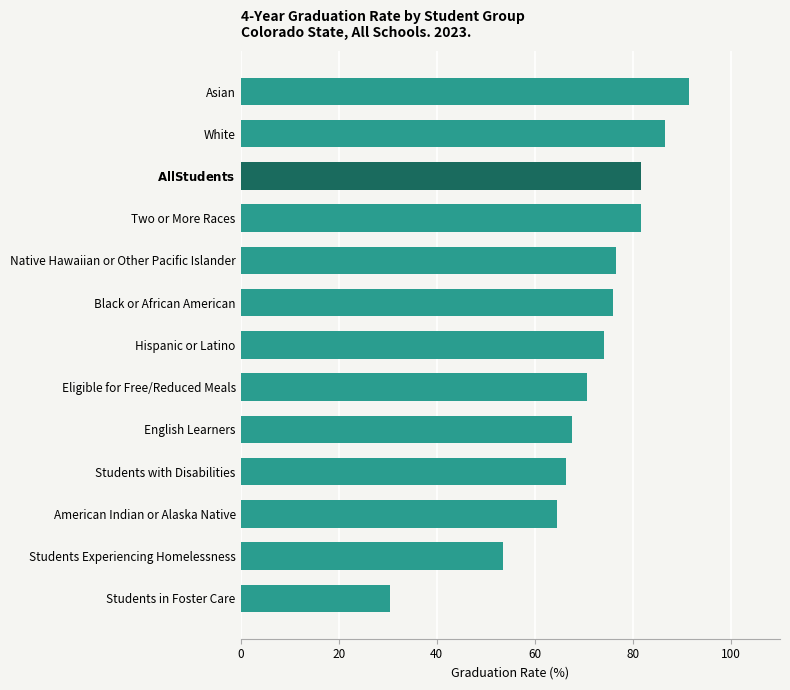

Are the bars horizontal?

Yes